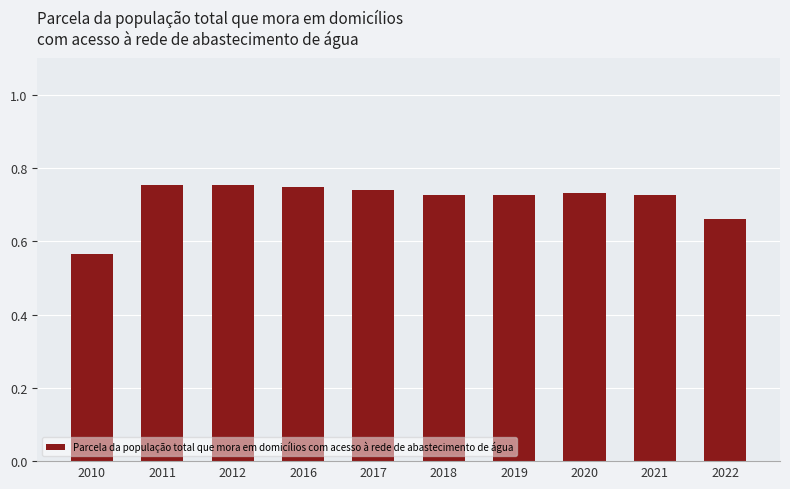

The chart shows a value of 1.0 at 2018. True or false?

False